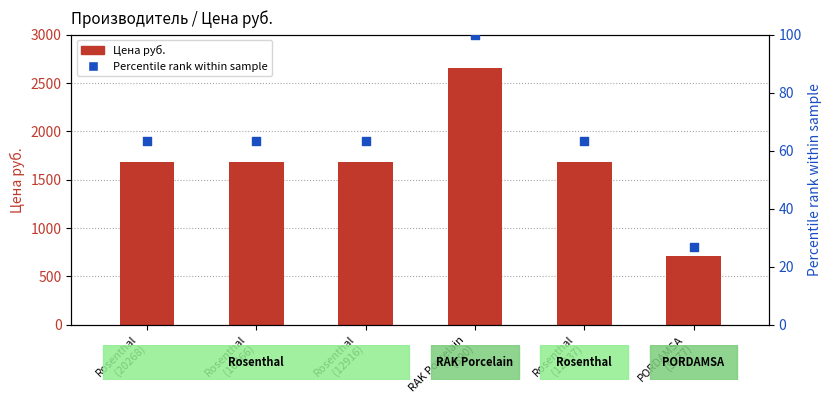

What are all the series names shown in the legend?

Цена руб., Percentile rank %